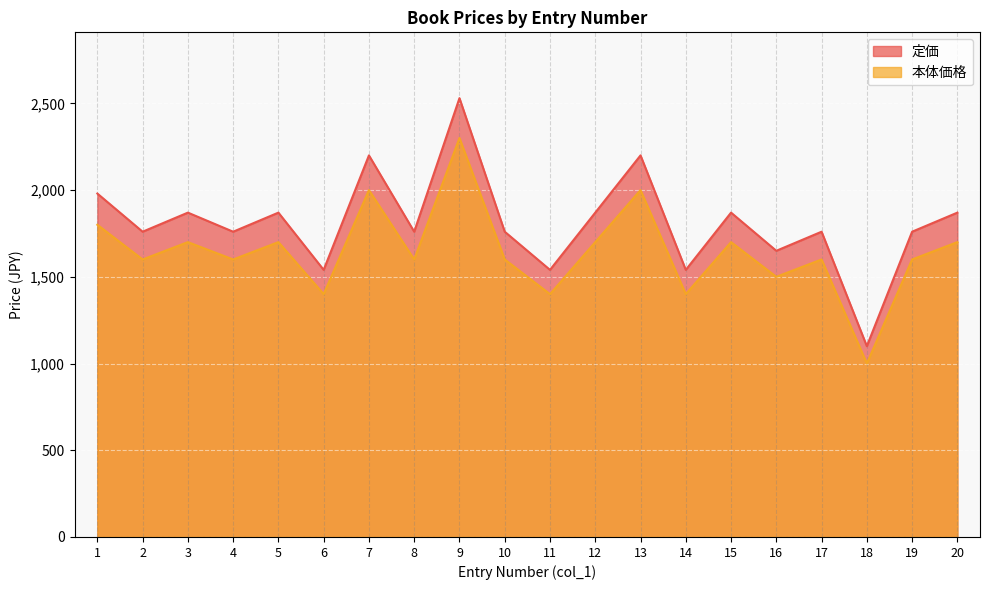

Which label corresponds to the smallest value in the chart?

18